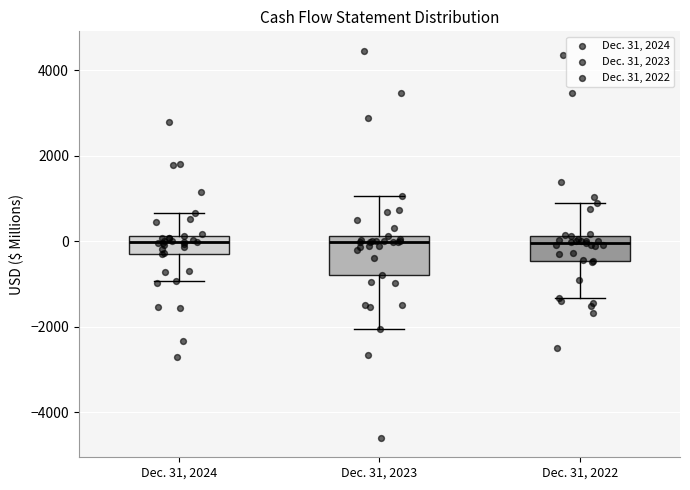

Where does the upper whisker of the box for Dec. 31, 2024 end on the y-axis? The values are not printed on the chart, so give them approximately, as read against the axis.

600